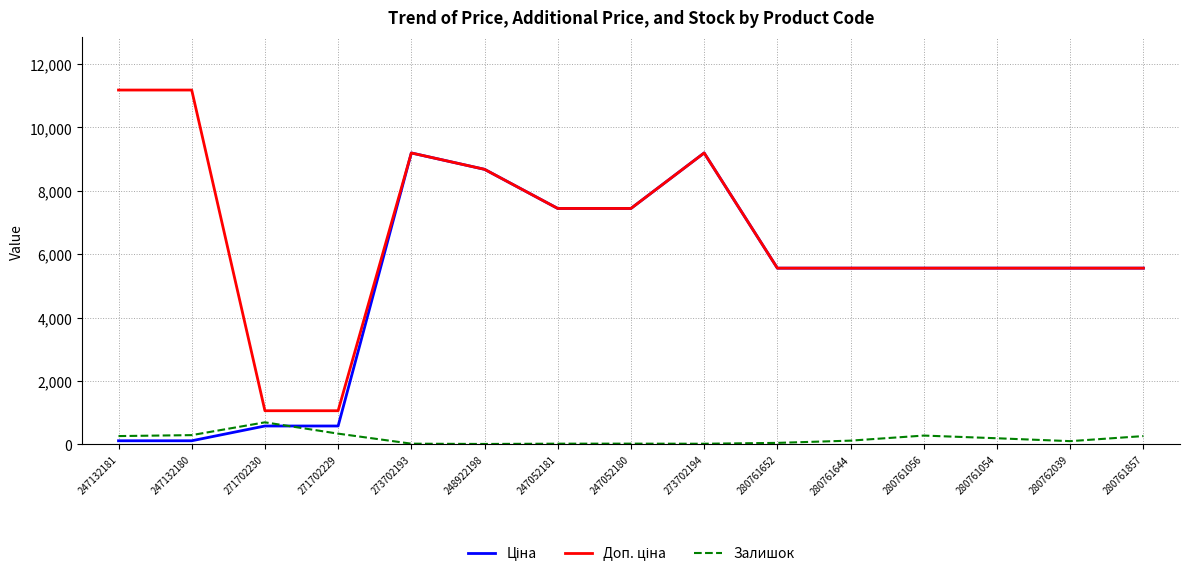

What is the maximum value shown in the chart?

11182.0